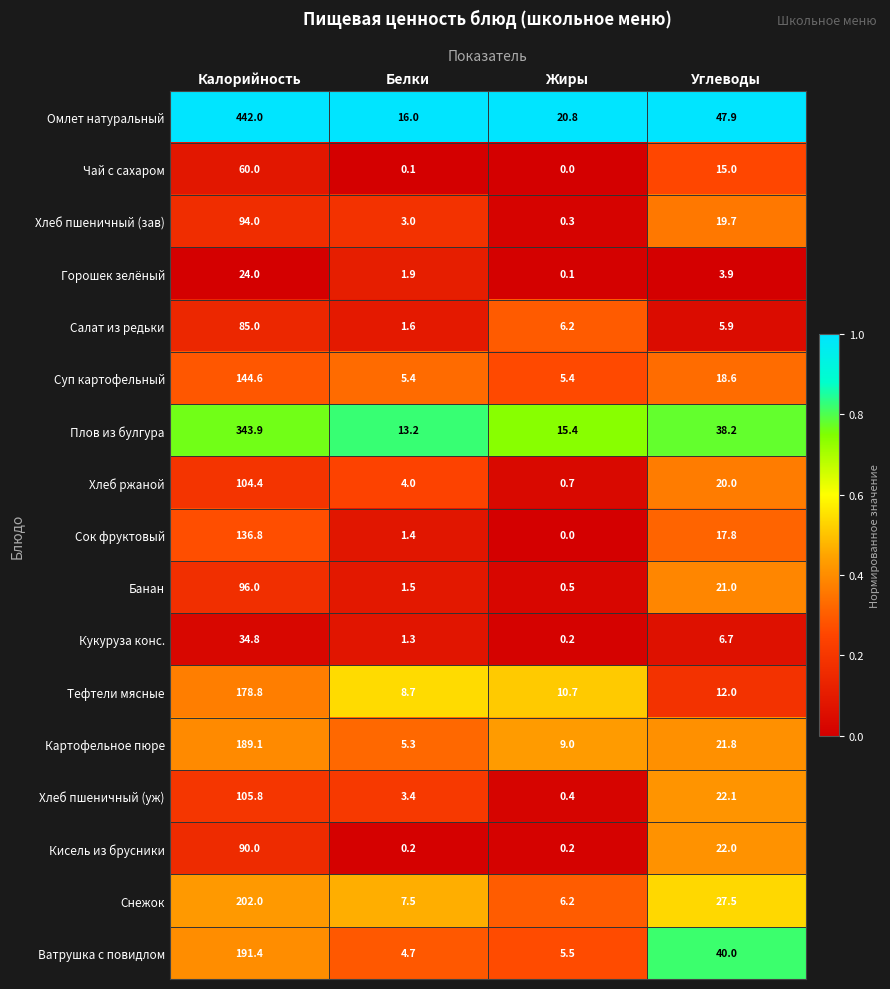

How many data points in Сок фруктовый are above 17?

2